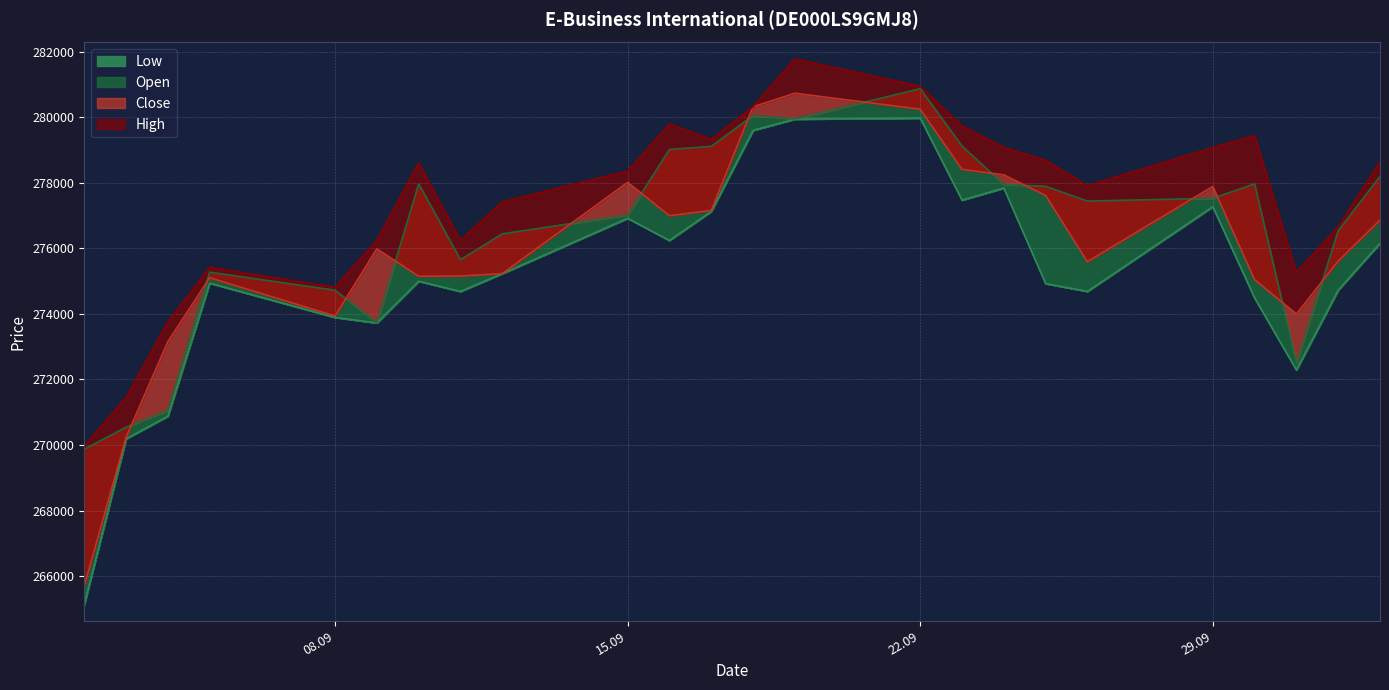

What is the difference between the maximum and minimum values in the High series?

11807